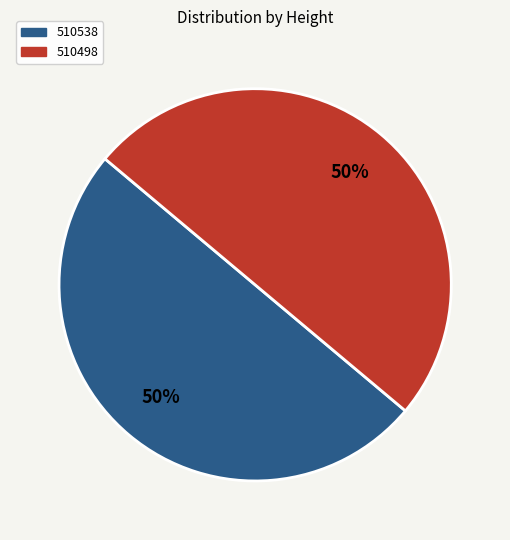

What is the ratio of the value at 510498 to the value at 510538?

1.0